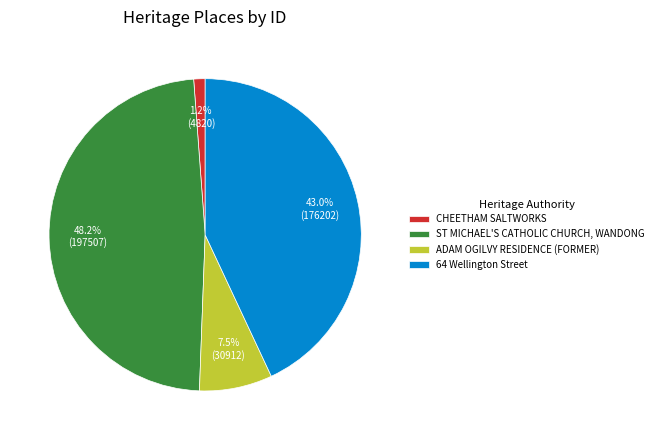

What percentage is the CHEETHAM SALTWORKS slice, to the nearest percent?

1%